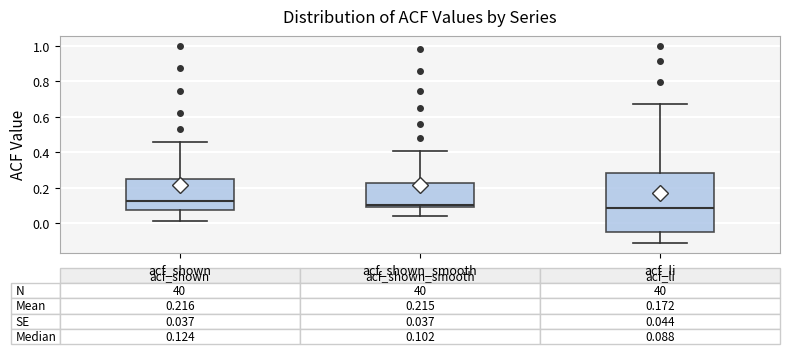

Which box is the tallest, from its lower edge to its upper edge?

acf_li